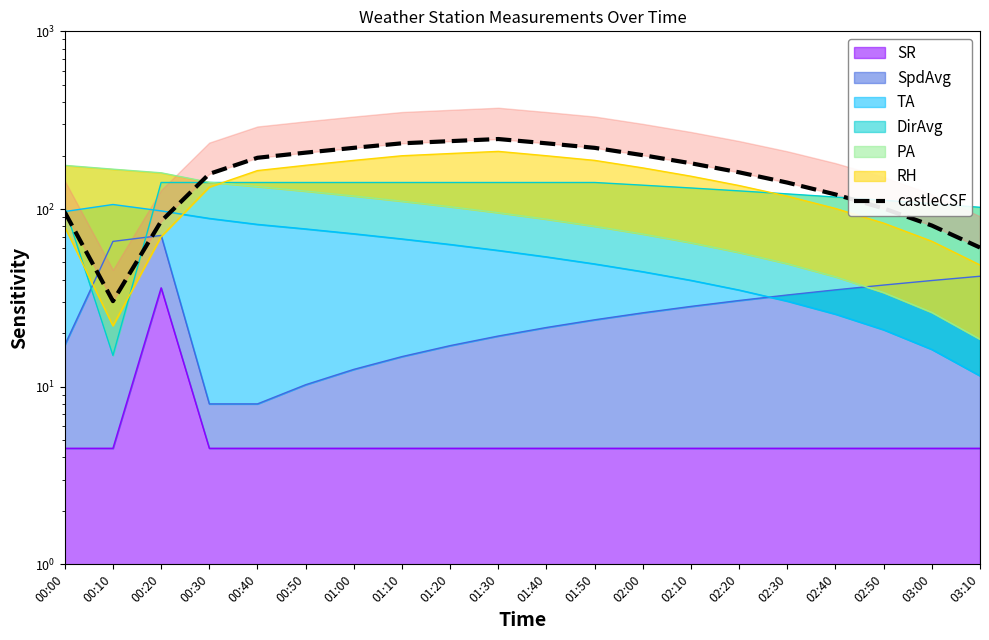

What is the value of the 10th point from the left?

247.6